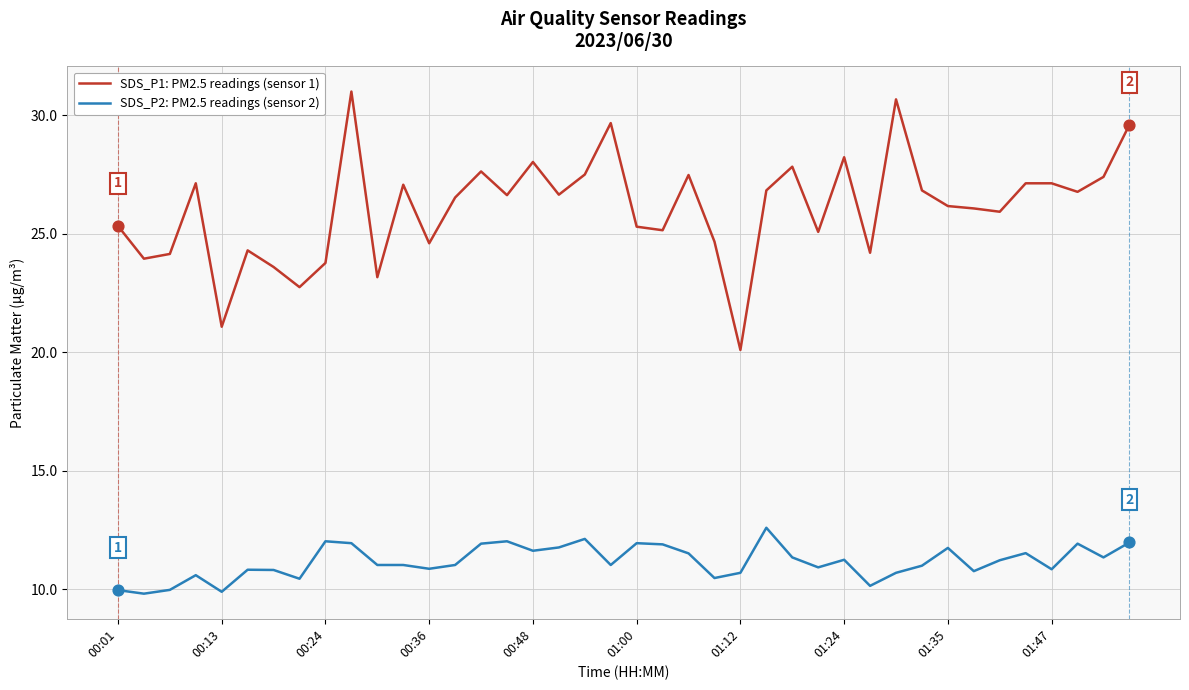

Which series has the widest spread of values?

SDS_P1: PM2.5 readings (sensor 1)